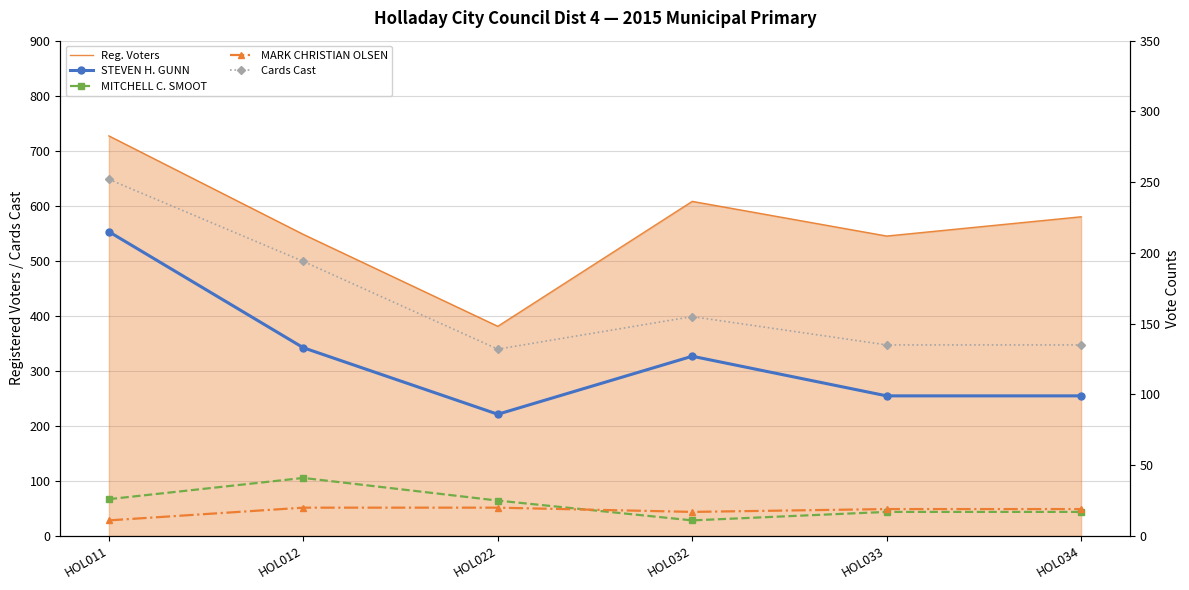

How many values in the MITCHELL C. SMOOT series are below 25?

3